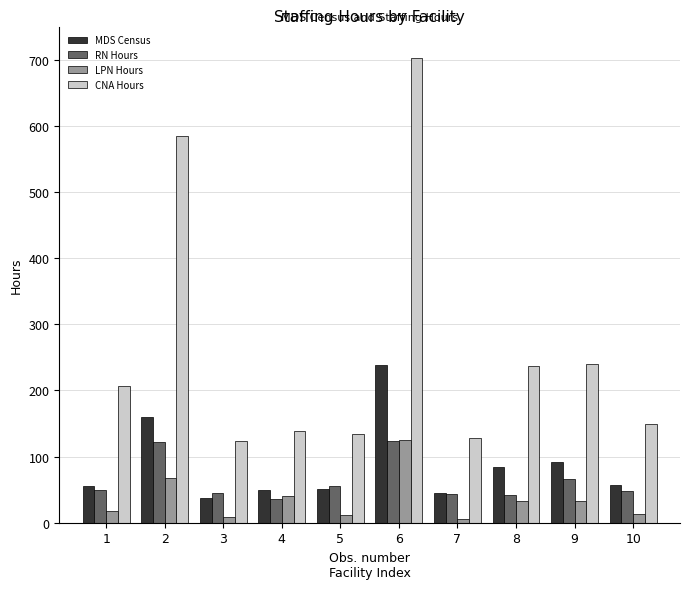

What is the average value of the LPN Hours series?

35.6